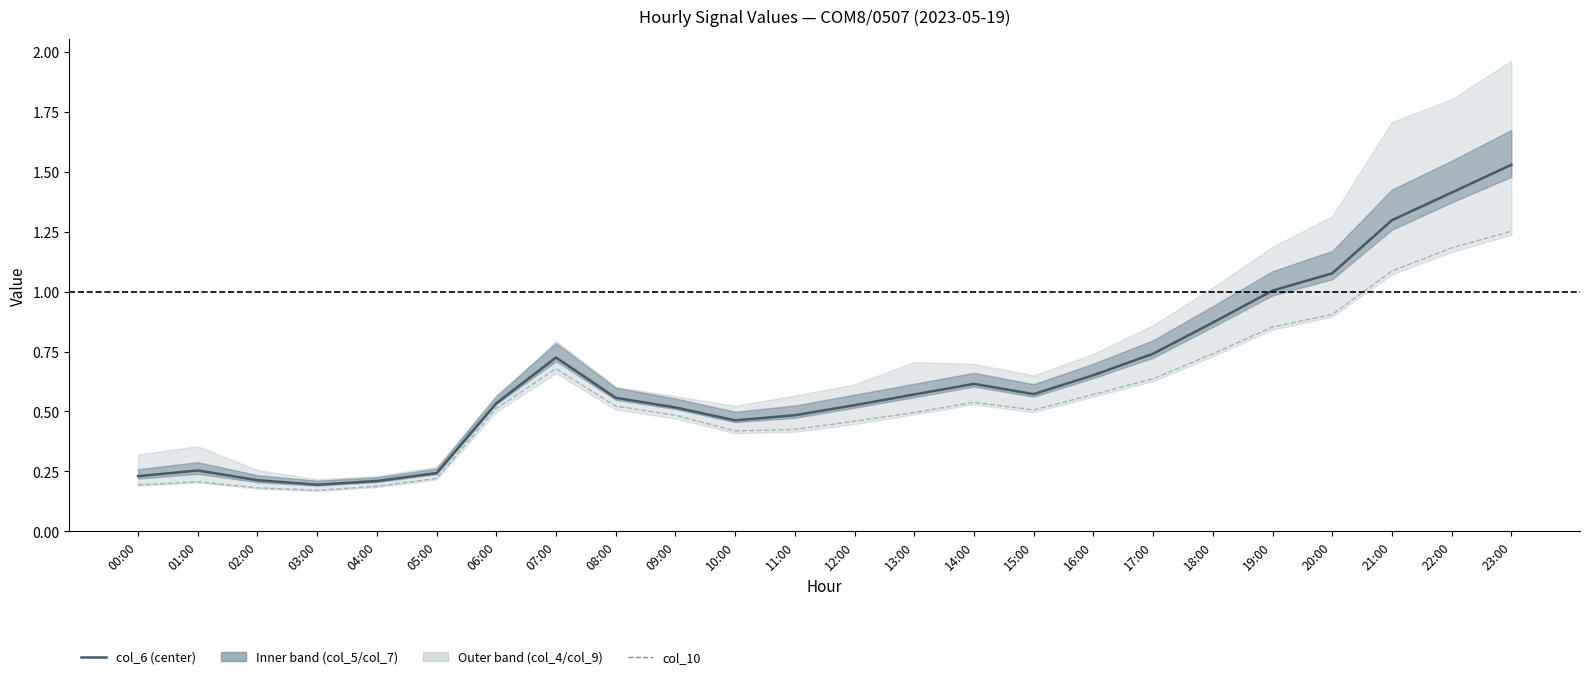

Is it true that col_6 equals 0.7 at 07:00?

True